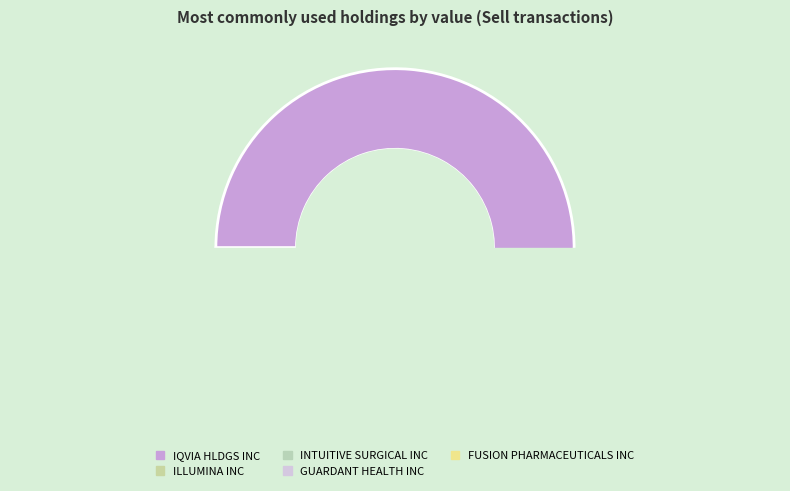

True or false: GUARDANT HEALTH INC accounts for 8% of the total.

True